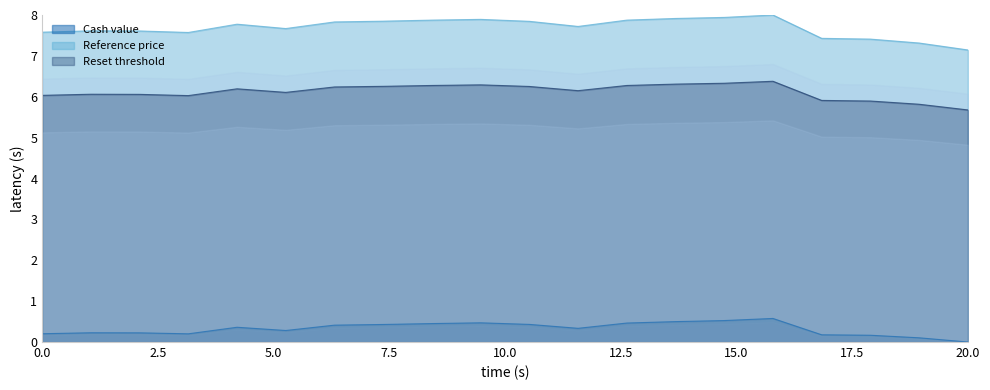

At how many categories does at least one series exceed 2?

20